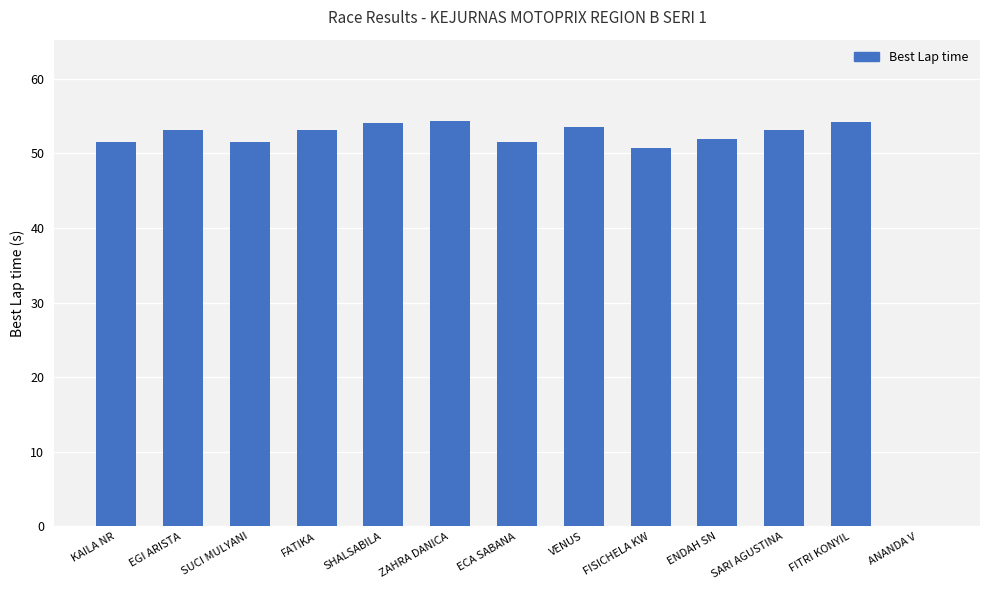

What is the sum of all values?

632.6